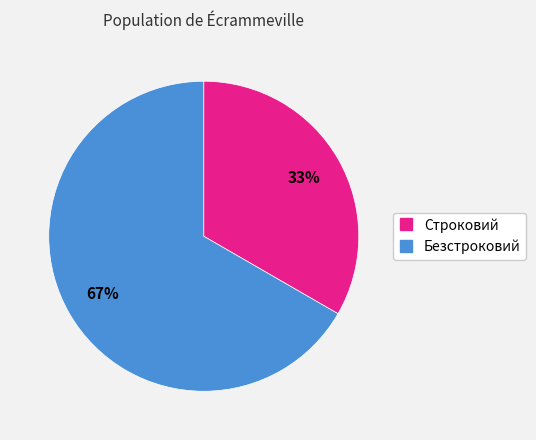

How many slices are in this pie chart?

2